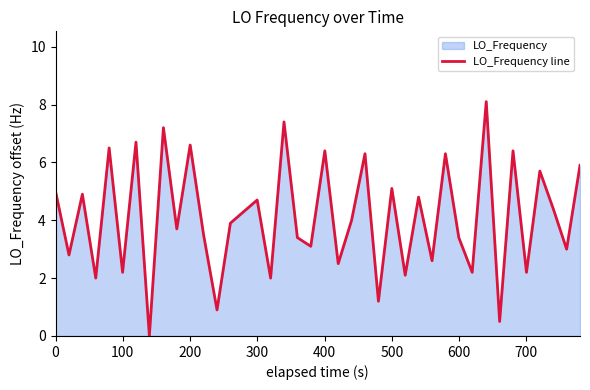

What is the difference between the second highest and second lowest values?

6.9